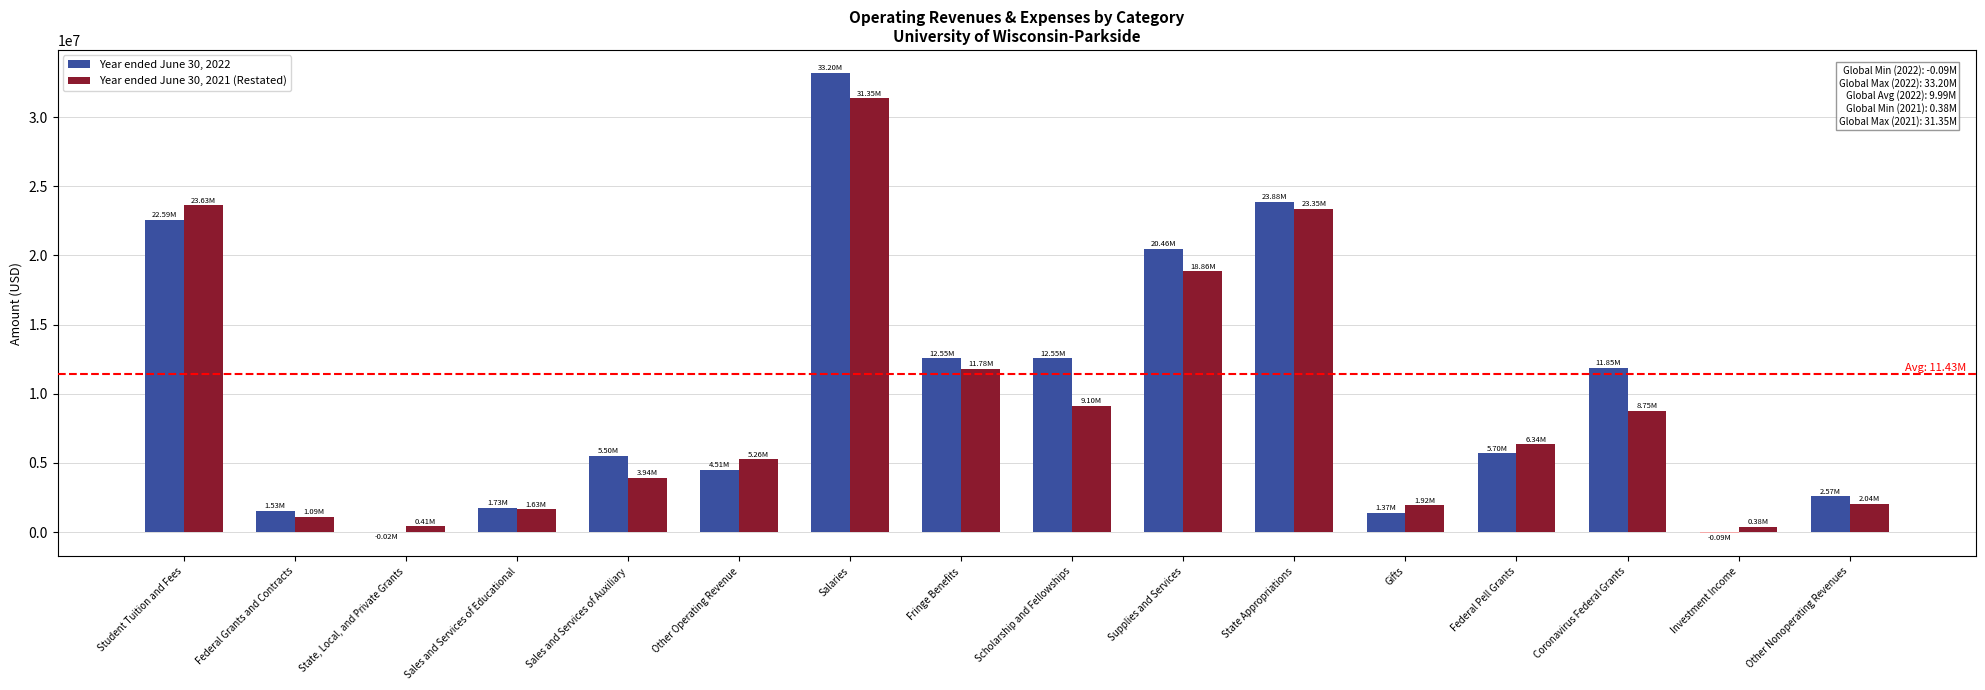

Is it true that Year ended June 30, 2022 equals -88251.5 at Investment Income?

True